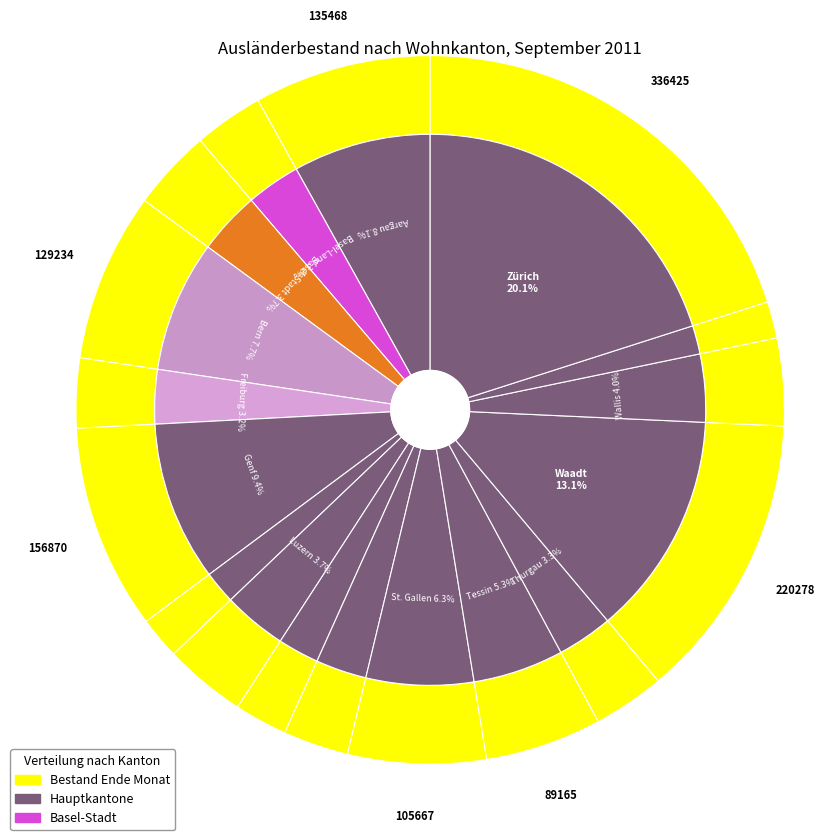

How many segments does this pie chart have?

17